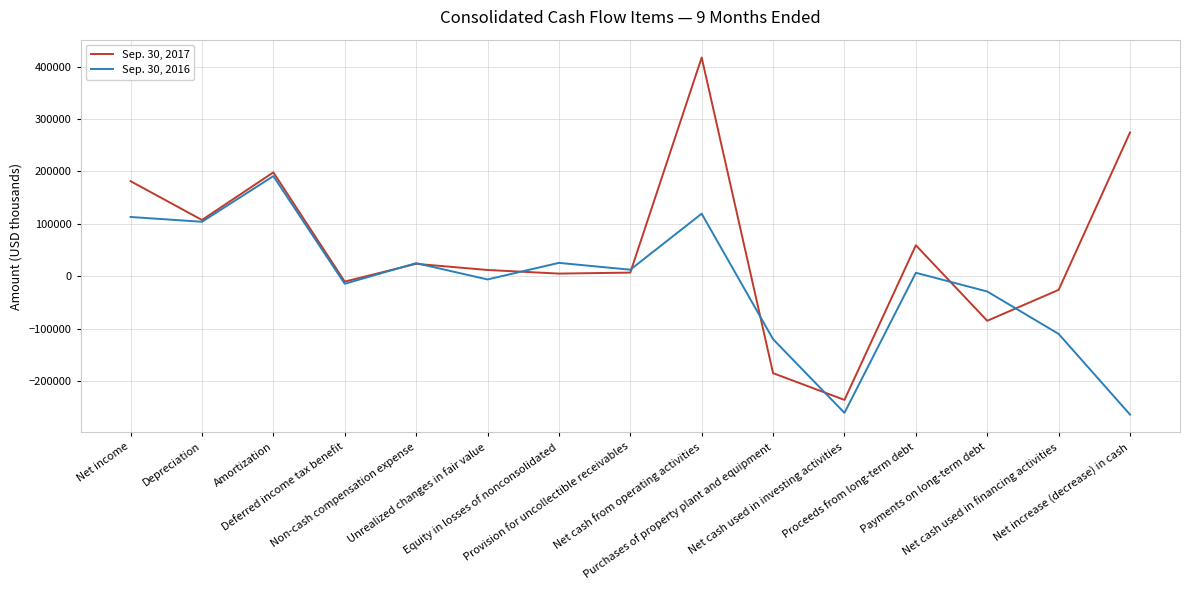

Which series has the widest spread of values?

Sep. 30, 2017